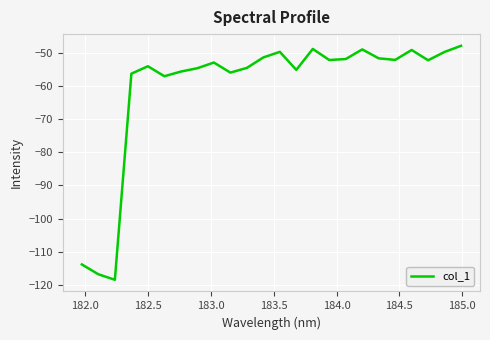

What is the maximum value shown in the chart?

-47.7